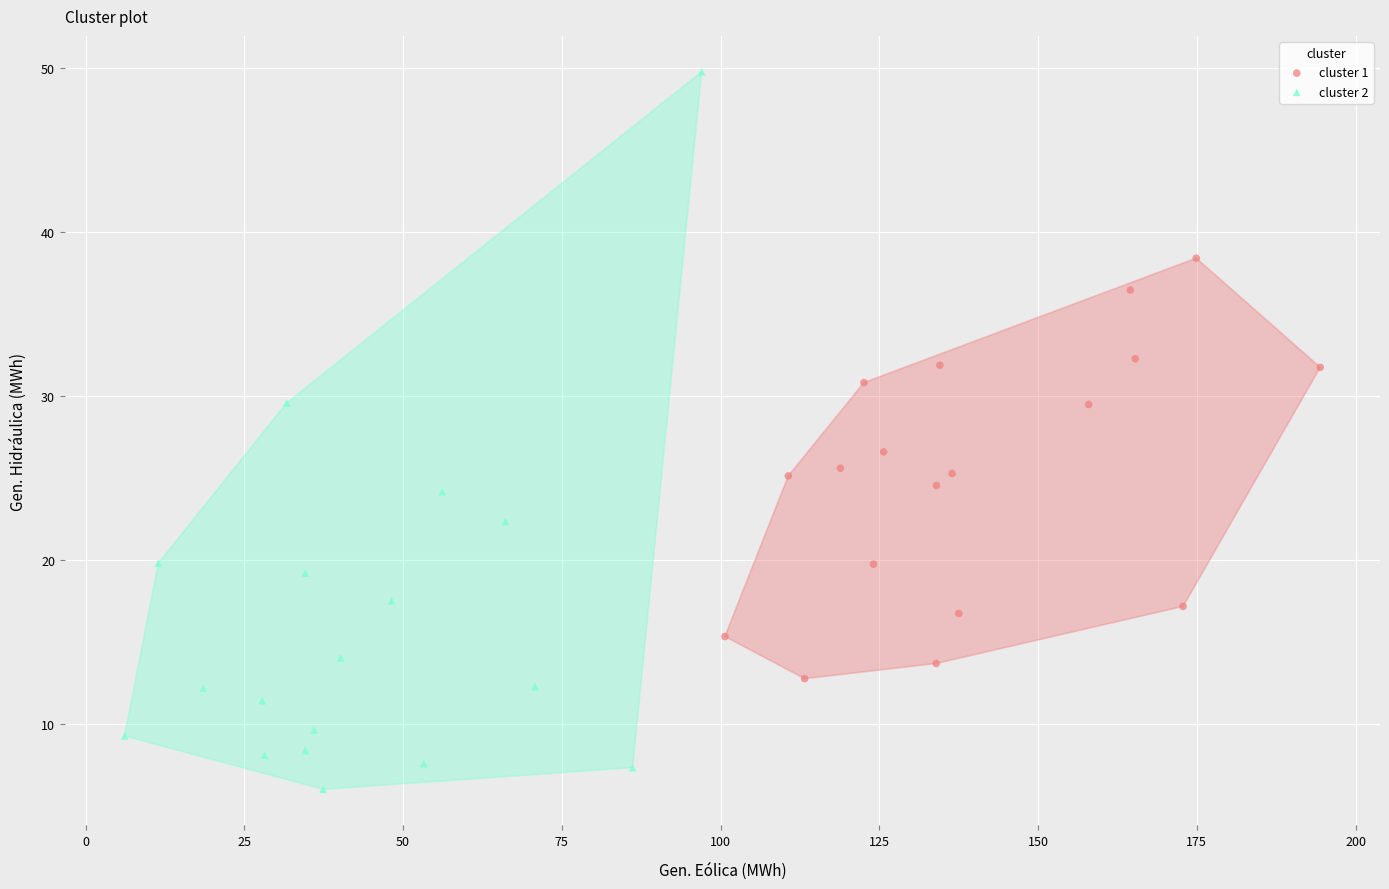

What are all the series names shown in the legend?

cluster 1, cluster 2